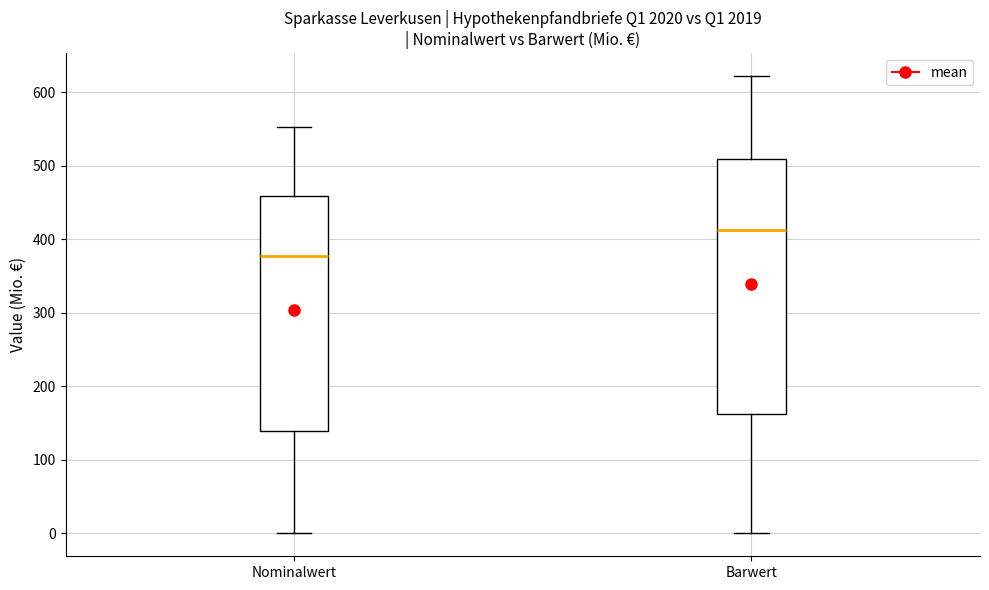

Where does the upper whisker of the box for Barwert end on the y-axis? The values are not printed on the chart, so give them approximately, as read against the axis.

620